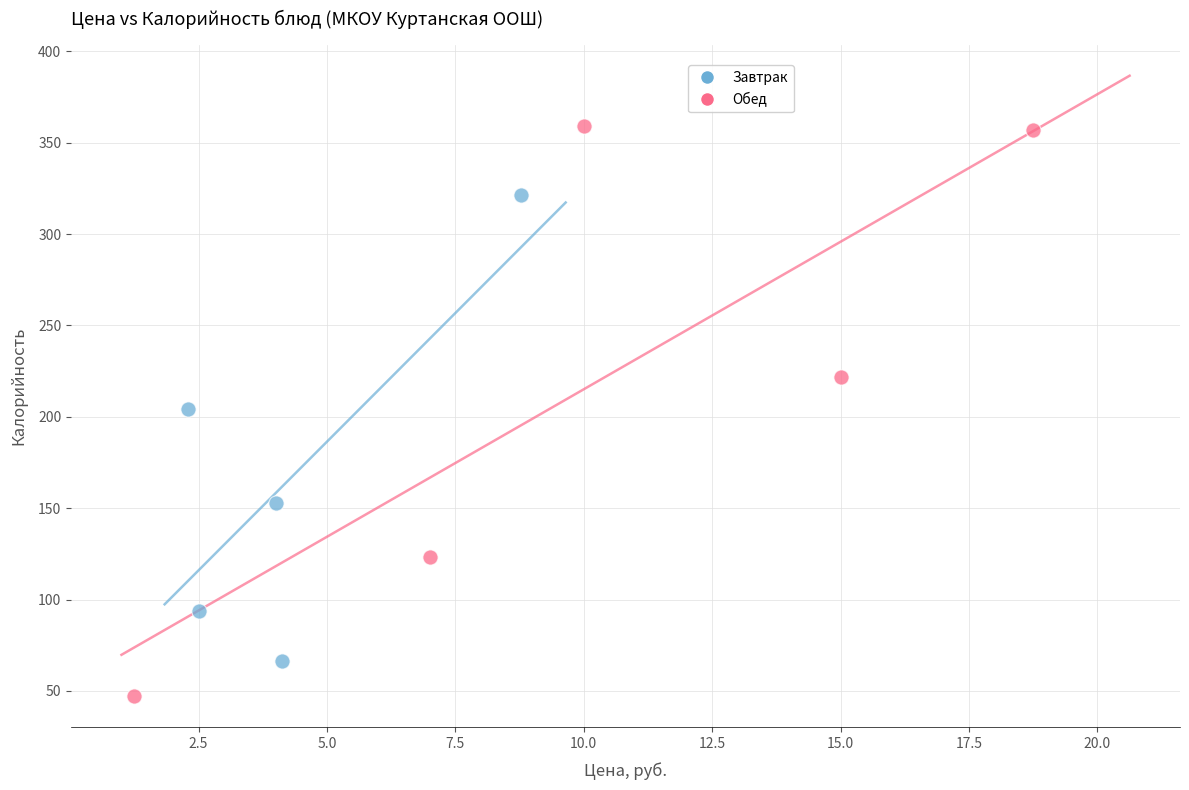

Which series has the largest Y range (max minus min)?

Обед